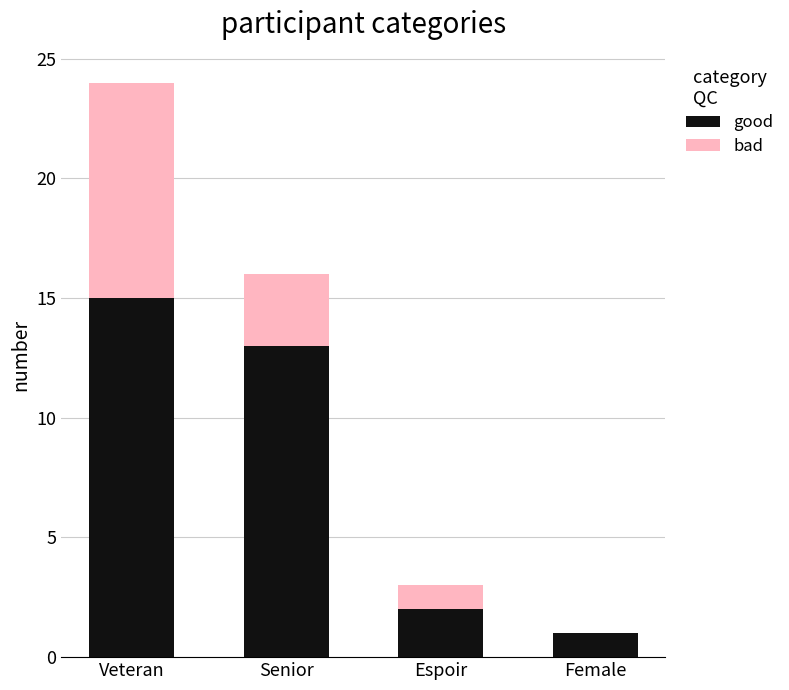

True or false: good has a value of 2 at Espoir.

True